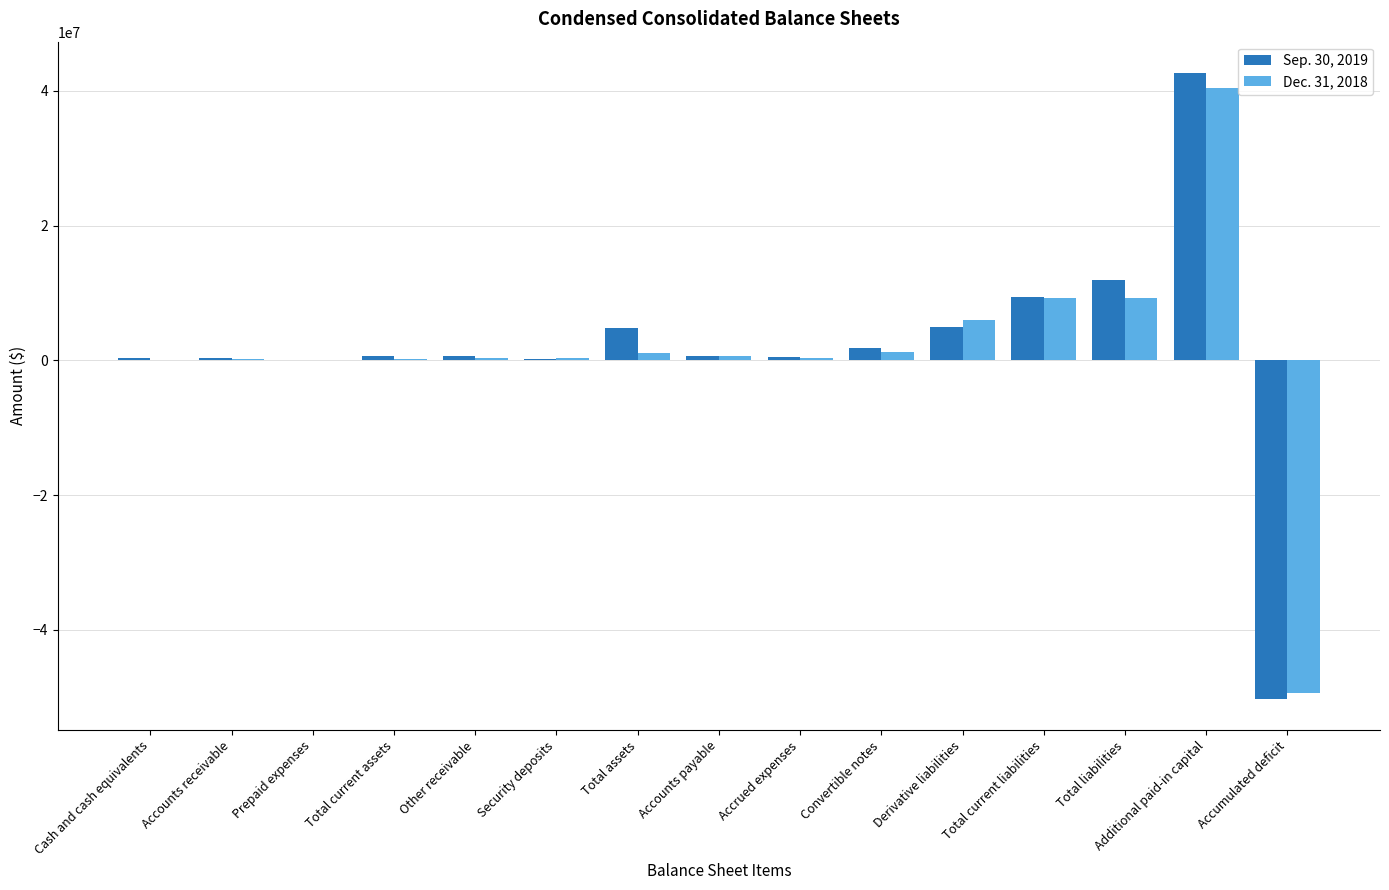

Which category has the highest value in the Dec. 31, 2018 series?

Additional paid-in capital